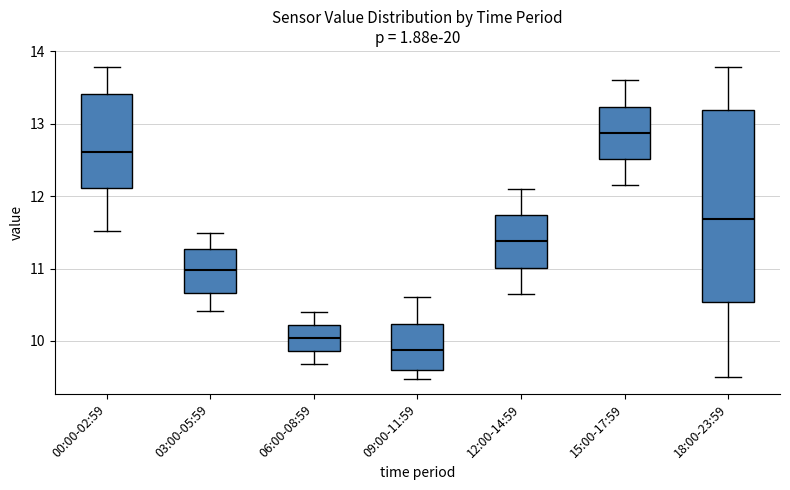

Reading left to right, read every box against the y-axis: the position of its median line, the range the box covers, and the ends of its whiskers. The values are not printed on the chart, so give them approximately, as read against the axis.

00:00-02:59: median 12.6, box 12.1 to 13.4, whiskers 11.5 to 13.8
03:00-05:59: median 11.0, box 10.7 to 11.3, whiskers 10.4 to 11.5
06:00-08:59: median 10.0, box 9.9 to 10.2, whiskers 9.7 to 10.4
09:00-11:59: median 9.9, box 9.6 to 10.2, whiskers 9.5 to 10.6
12:00-14:59: median 11.4, box 11.0 to 11.7, whiskers 10.7 to 12.1
15:00-17:59: median 12.9, box 12.5 to 13.2, whiskers 12.2 to 13.6
18:00-23:59: median 11.7, box 10.5 to 13.2, whiskers 9.5 to 13.8